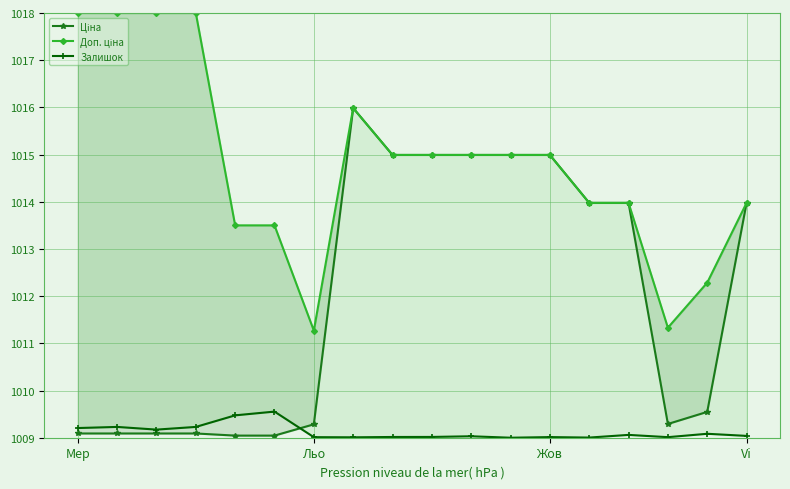

Read the Залишок value at Жов.

1009.0